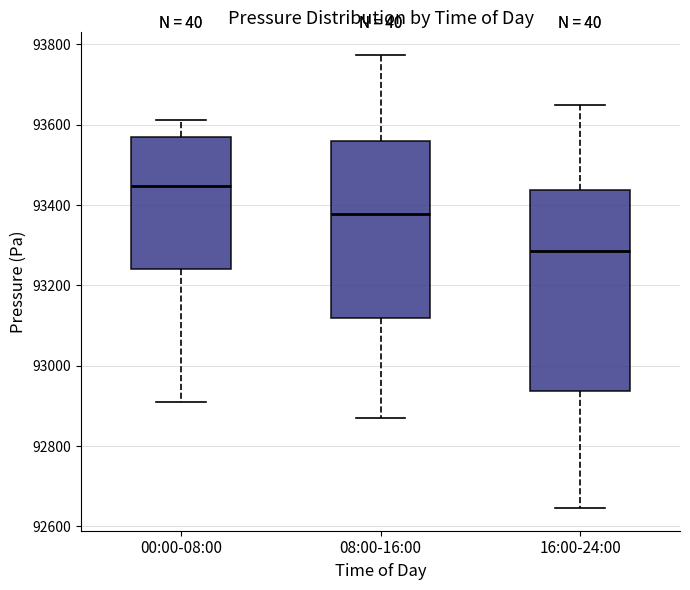

Where does the lower whisker of the box for 16:00-24:00 end on the y-axis? The values are not printed on the chart, so give them approximately, as read against the axis.

92640